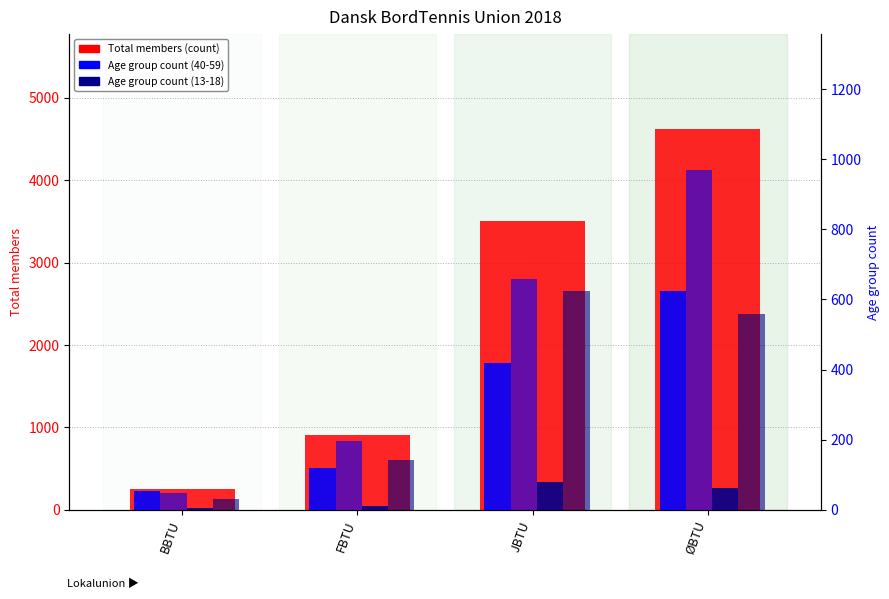

What is the value of the Damer 13-18 bar at the 2nd from the left?

12